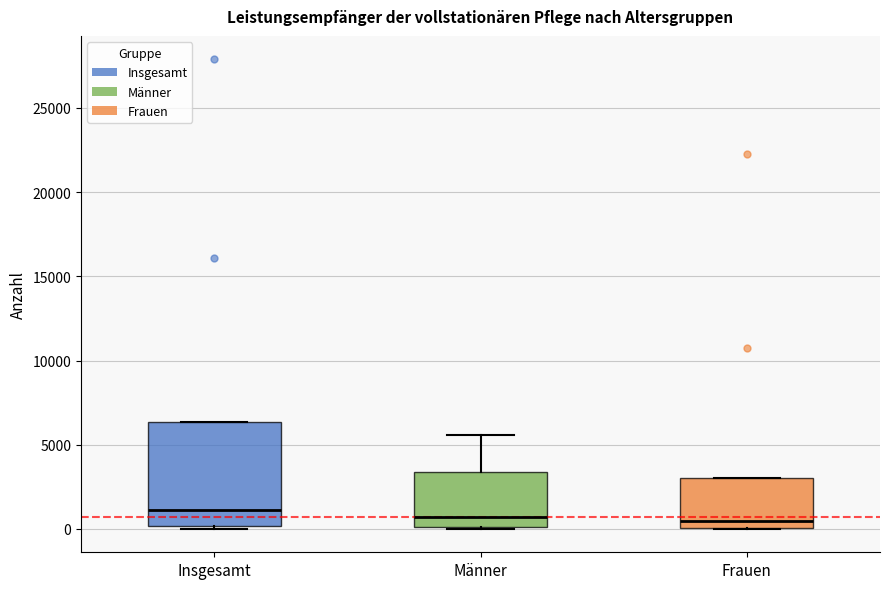

Which box is the tallest, from its lower edge to its upper edge?

Insgesamt